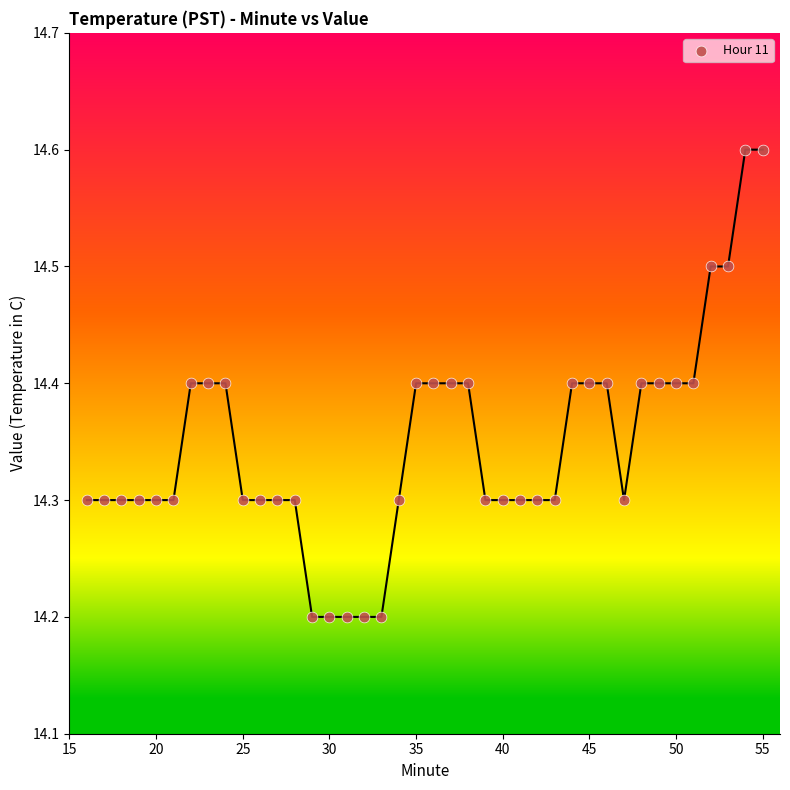

What is the range of Y values (max minus min)?

0.4